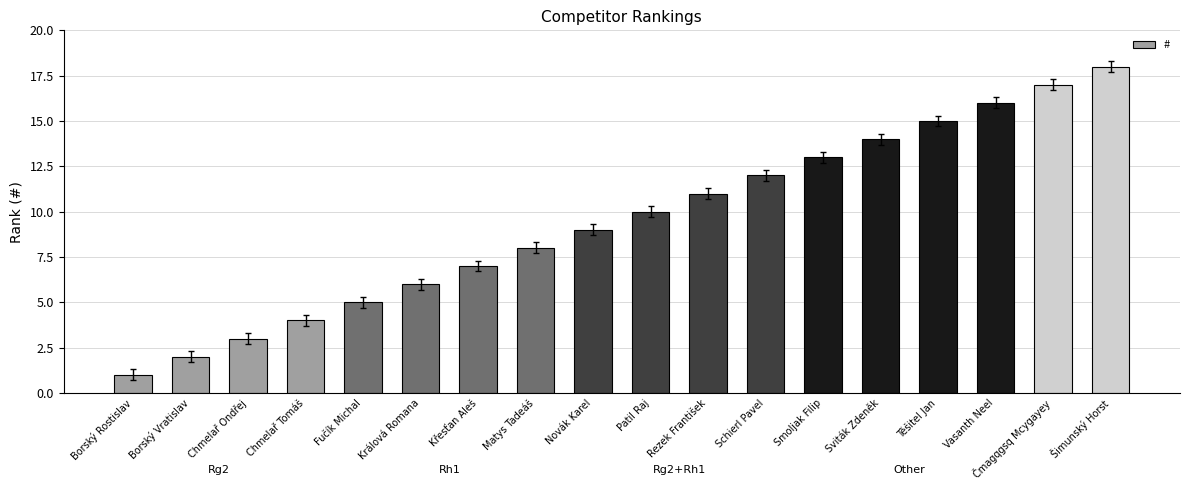

Between Sviták Zdeněk and Schierl Pavel, which is larger?

Sviták Zdeněk